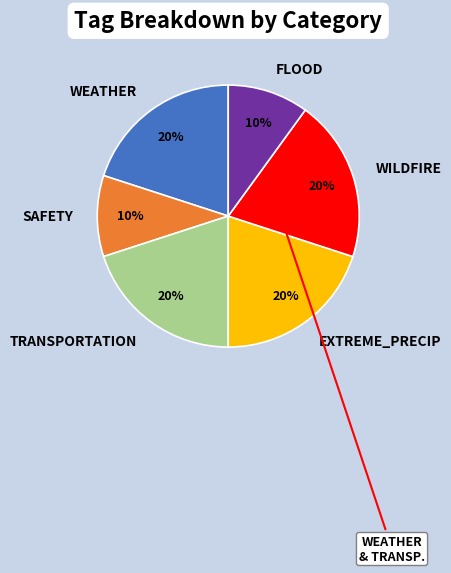

Approximately how many times larger is the value at SAFETY compared to FLOOD?

1.0